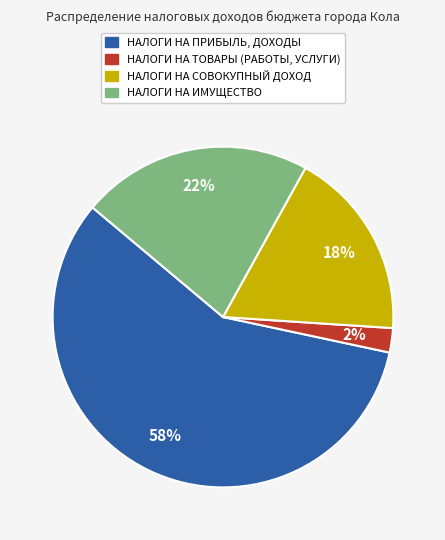

What is the smallest slice in the pie chart?

НАЛОГИ НА ТОВАРЫ (РАБОТЫ, УСЛУГИ)